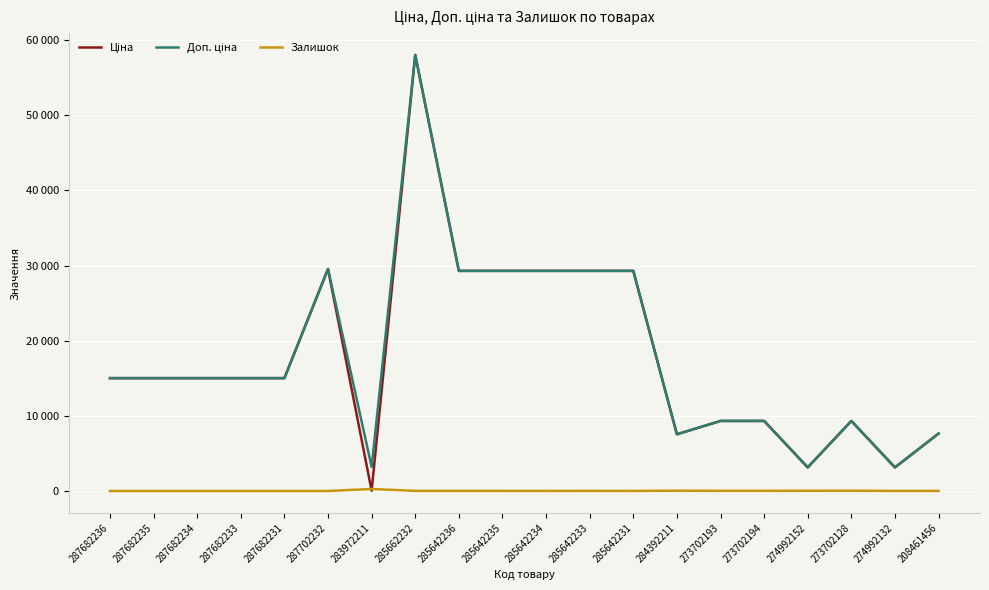

What is the label of the 16th point from the left?

273702194